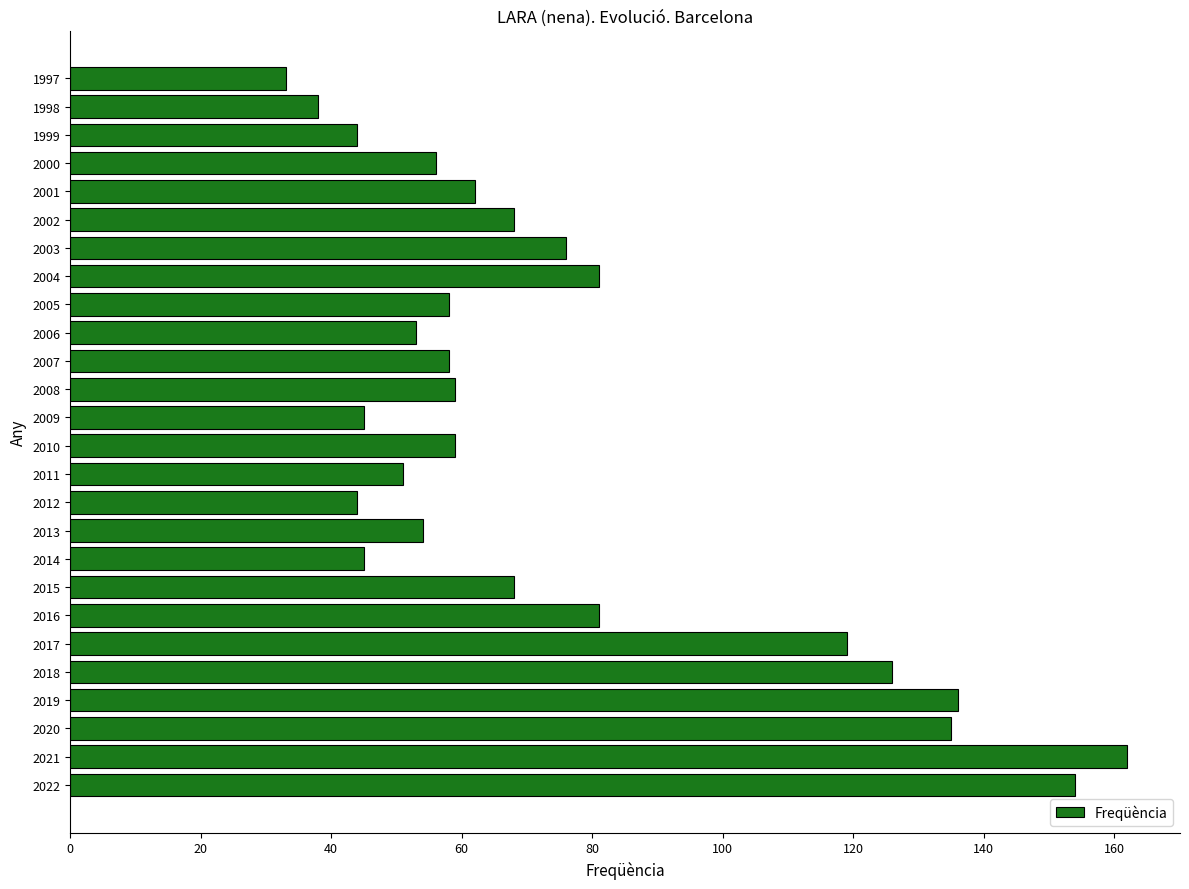

What is the average value?

76